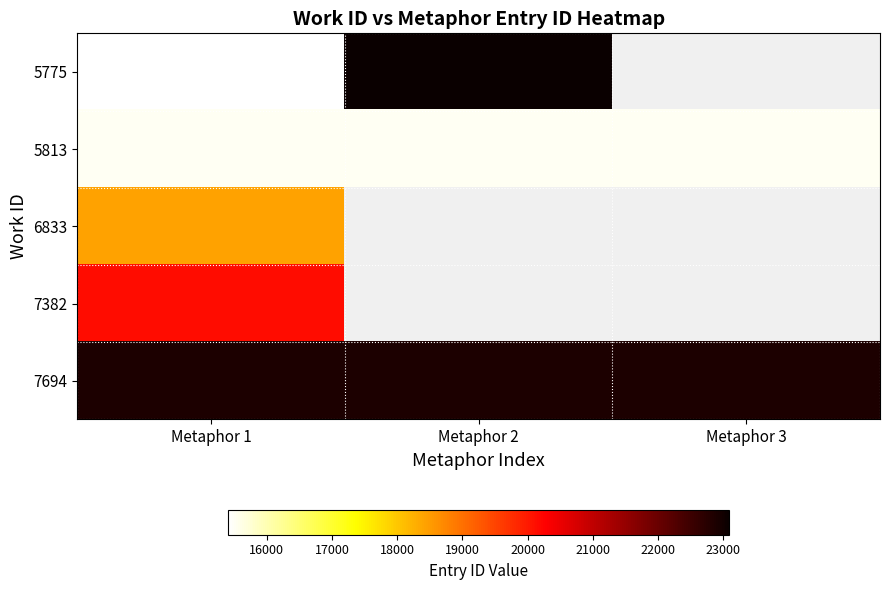

How many data points in 7694 are less than 22874?

1